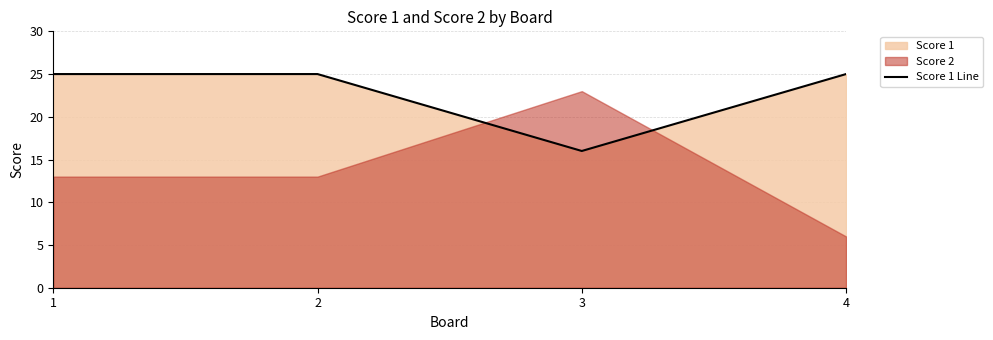

What is the lowest value of the Score 1 Line series?

16